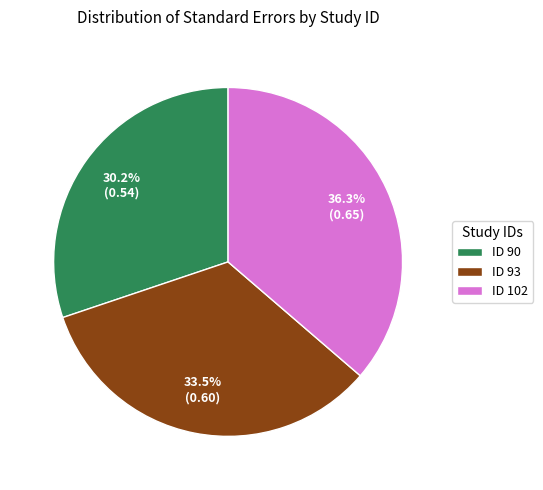

Which slice is the largest?

ID 102